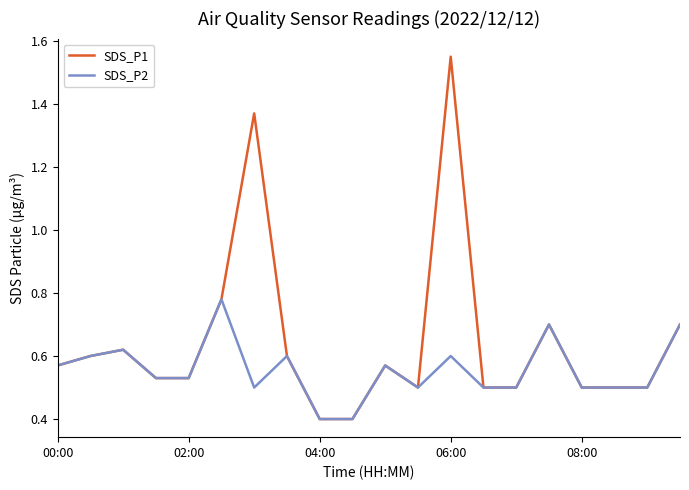

Which series has the largest range (max minus min)?

SDS_P1